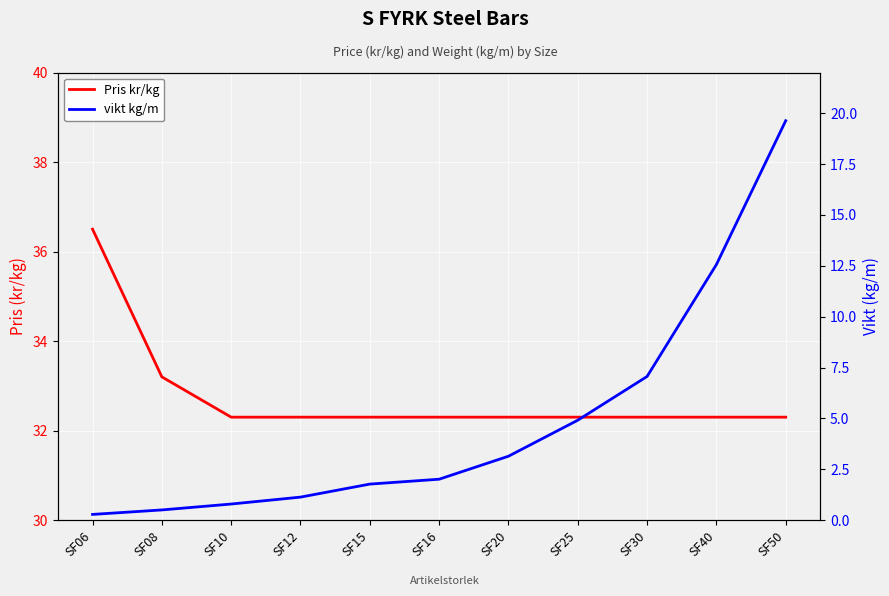

True or false: vikt kg/m has more than 1 interior local peaks.

False